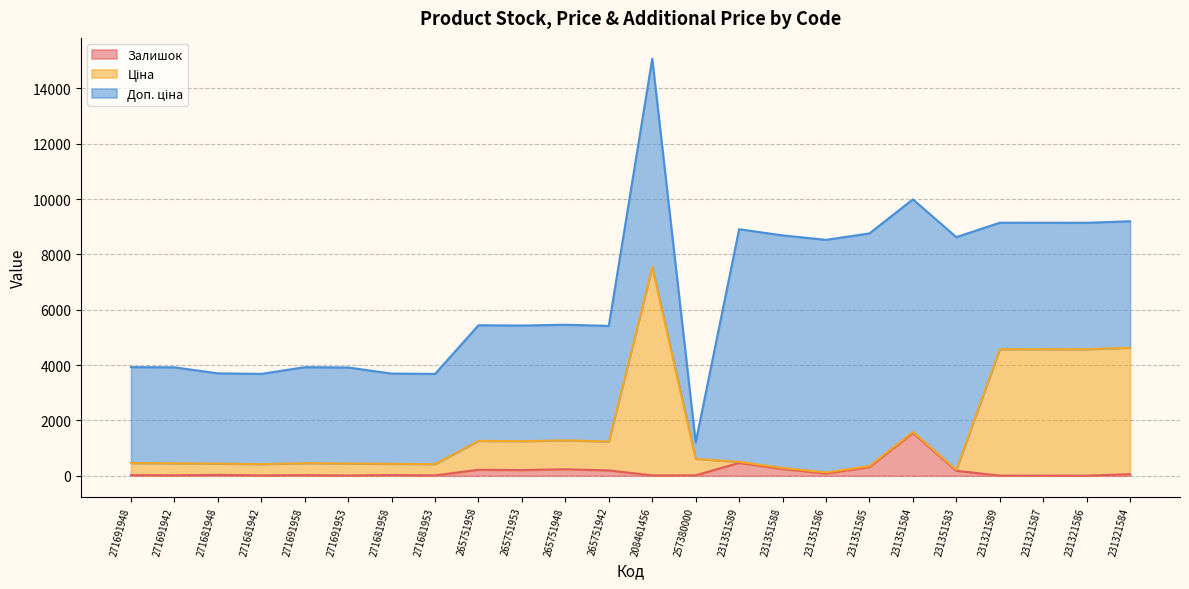

What is the total value across all series at 271681948?

3699.8